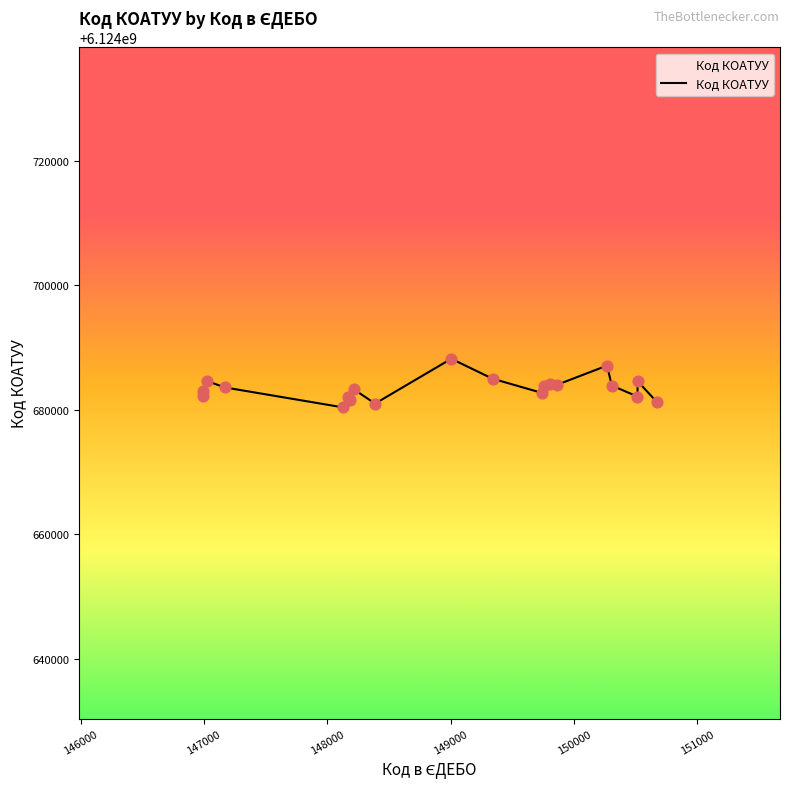

What is the maximum value shown in the chart?

6124688203